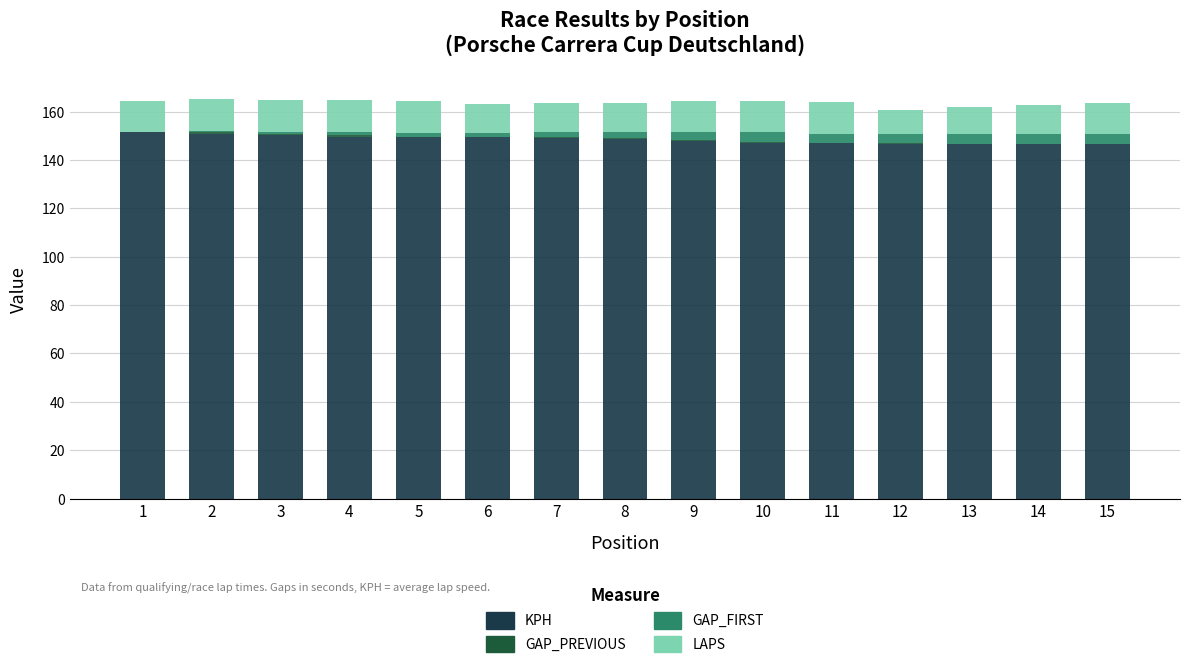

Which has a higher value, 8 or 9?

8